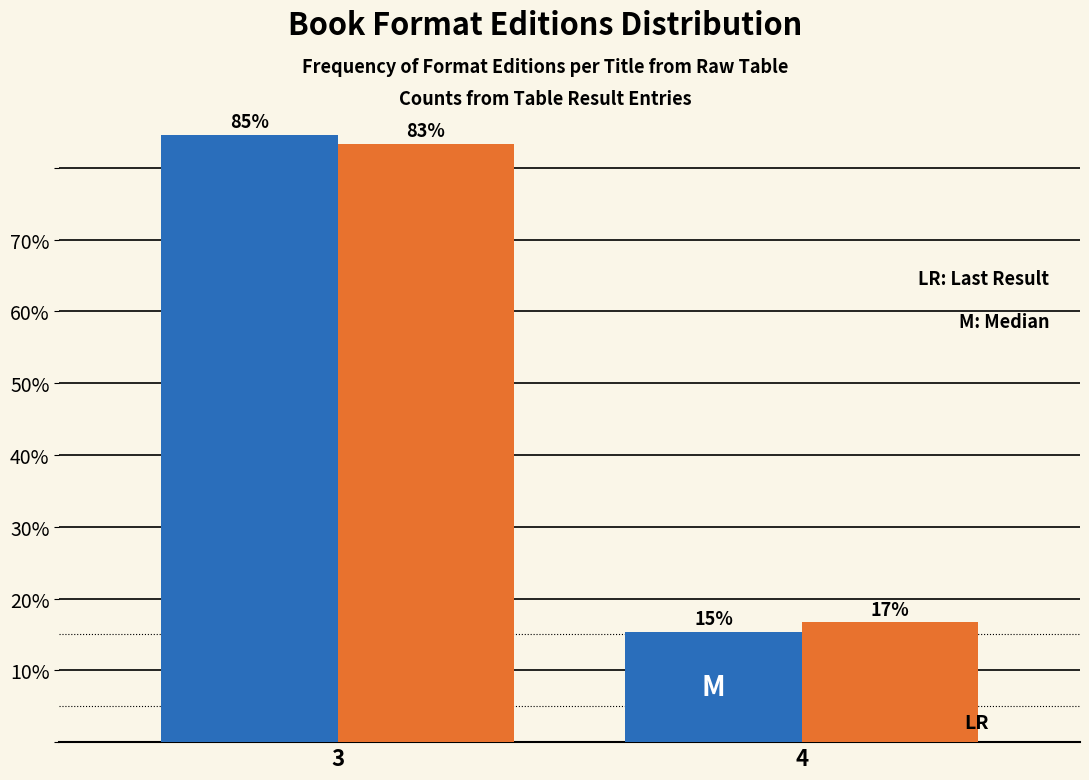

What is the minimum value shown in the chart?

15.4